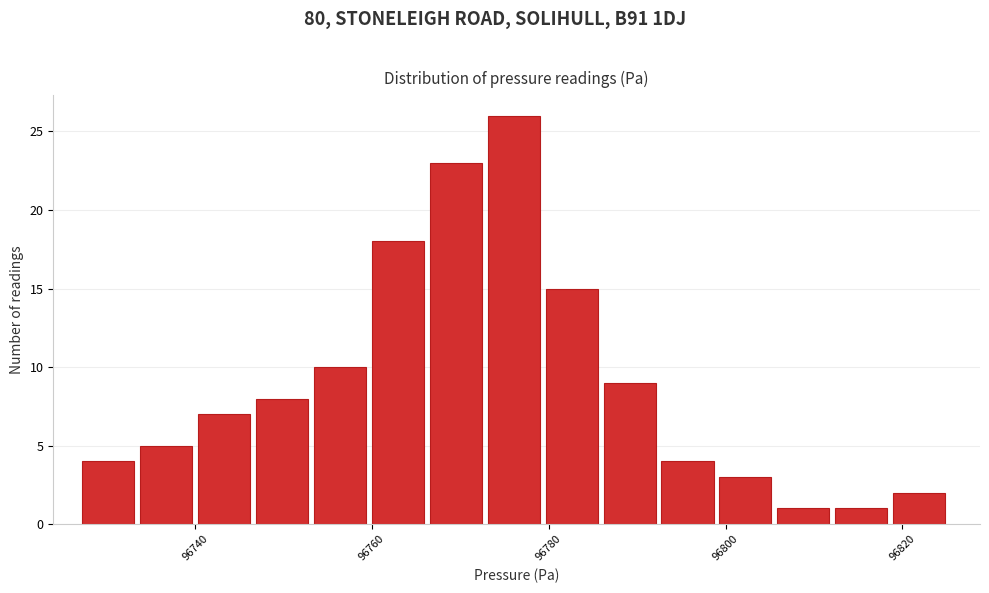

Around what value on the x-axis is the tallest bar? Give the approximate position of its centre, as read against the axis.

96776